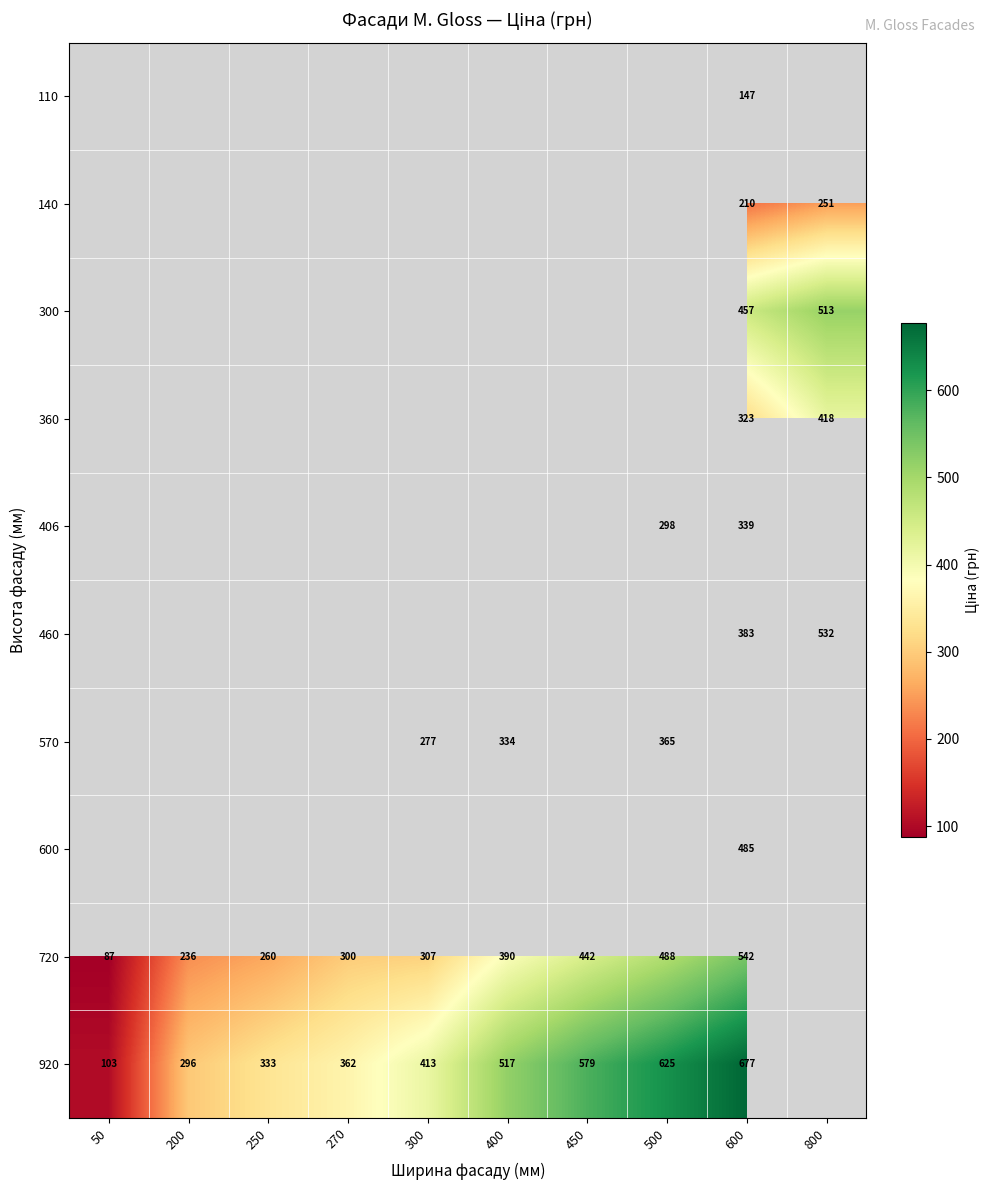

The value of 720 at 400 is 181. True or false?

False